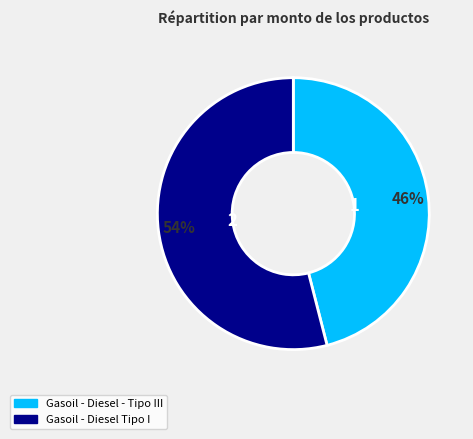

Is it true that Gasoil - Diesel Tipo I is 41% of the pie?

False